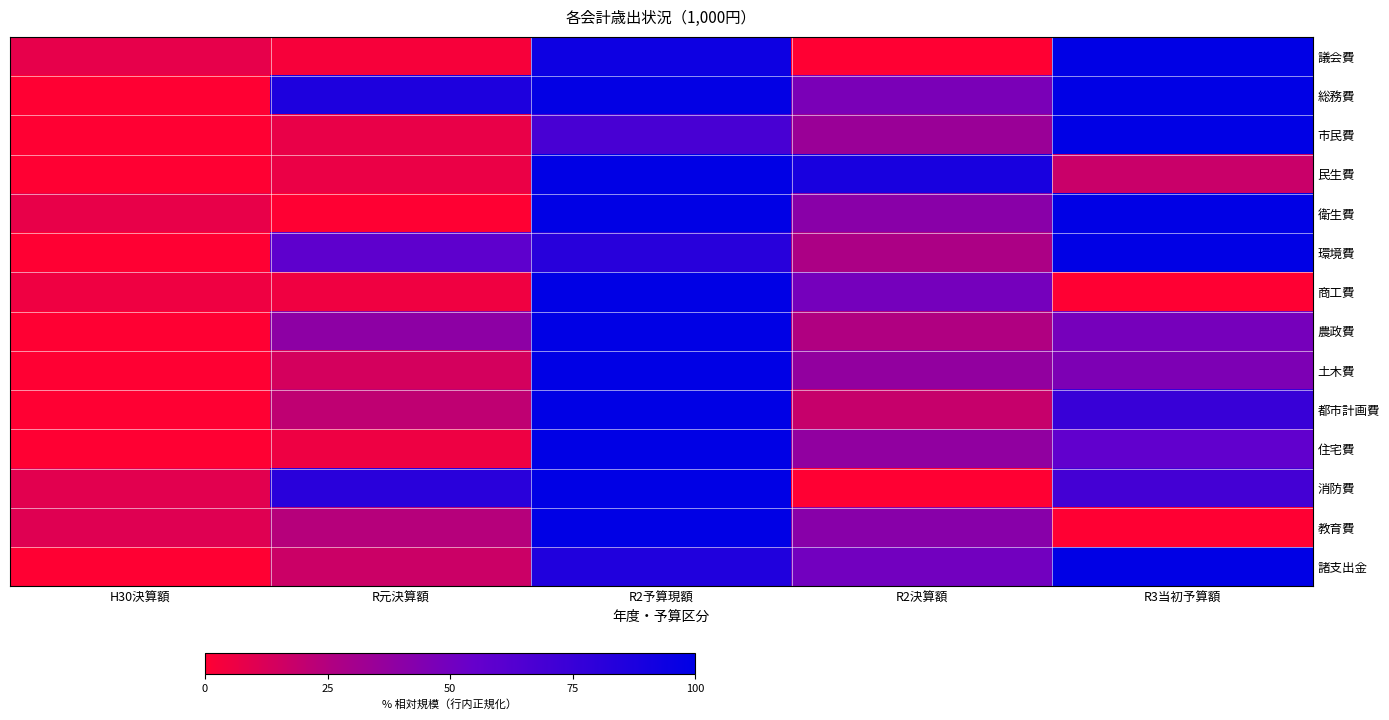

Reading right to left, list all the values displayed in this chart.

議会費: R3当初予算額=1.0	R2決算額=0.0	R2予算現額=0.9	R元決算額=0.0	H30決算額=0.1
総務費: R3当初予算額=1.0	R2決算額=0.5	R2予算現額=1.0	R元決算額=0.9	H30決算額=0.0
市民費: R3当初予算額=1.0	R2決算額=0.3	R2予算現額=0.7	R元決算額=0.1	H30決算額=0.0
民生費: R3当初予算額=0.2	R2決算額=0.9	R2予算現額=1.0	R元決算額=0.1	H30決算額=0.0
衛生費: R3当初予算額=1.0	R2決算額=0.4	R2予算現額=1.0	R元決算額=0.0	H30決算額=0.1
環境費: R3当初予算額=1.0	R2決算額=0.3	R2予算現額=0.8	R元決算額=0.6	H30決算額=0.0
商工費: R3当初予算額=0.0	R2決算額=0.5	R2予算現額=1.0	R元決算額=0.0	H30決算額=0.1
農政費: R3当初予算額=0.5	R2決算額=0.3	R2予算現額=1.0	R元決算額=0.4	H30決算額=0.0
土木費: R3当初予算額=0.5	R2決算額=0.4	R2予算現額=1.0	R元決算額=0.1	H30決算額=0.0
都市計画費: R3当初予算額=0.7	R2決算額=0.2	R2予算現額=1.0	R元決算額=0.2	H30決算額=0.0
住宅費: R3当初予算額=0.6	R2決算額=0.4	R2予算現額=1.0	R元決算額=0.1	H30決算額=0.0
消防費: R3当初予算額=0.7	R2決算額=0.0	R2予算現額=1.0	R元決算額=0.8	H30決算額=0.1
教育費: R3当初予算額=0.0	R2決算額=0.4	R2予算現額=1.0	R元決算額=0.2	H30決算額=0.1
諸支出金: R3当初予算額=1.0	R2決算額=0.5	R2予算現額=0.9	R元決算額=0.2	H30決算額=0.0